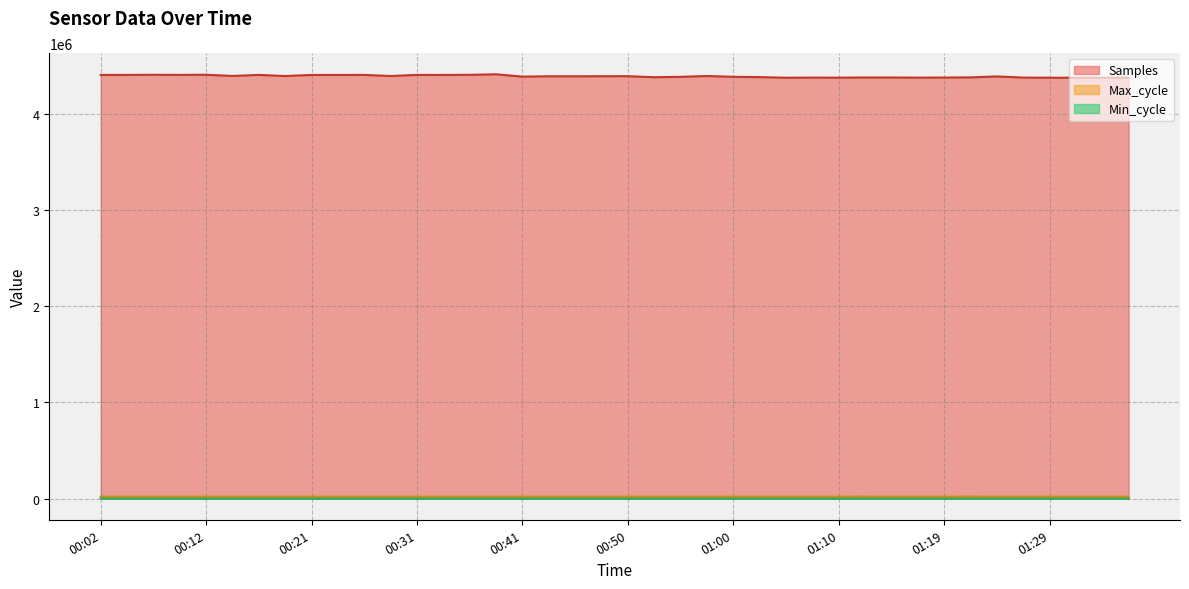

The value of Min_cycle at 01:02 is 56. True or false?

False